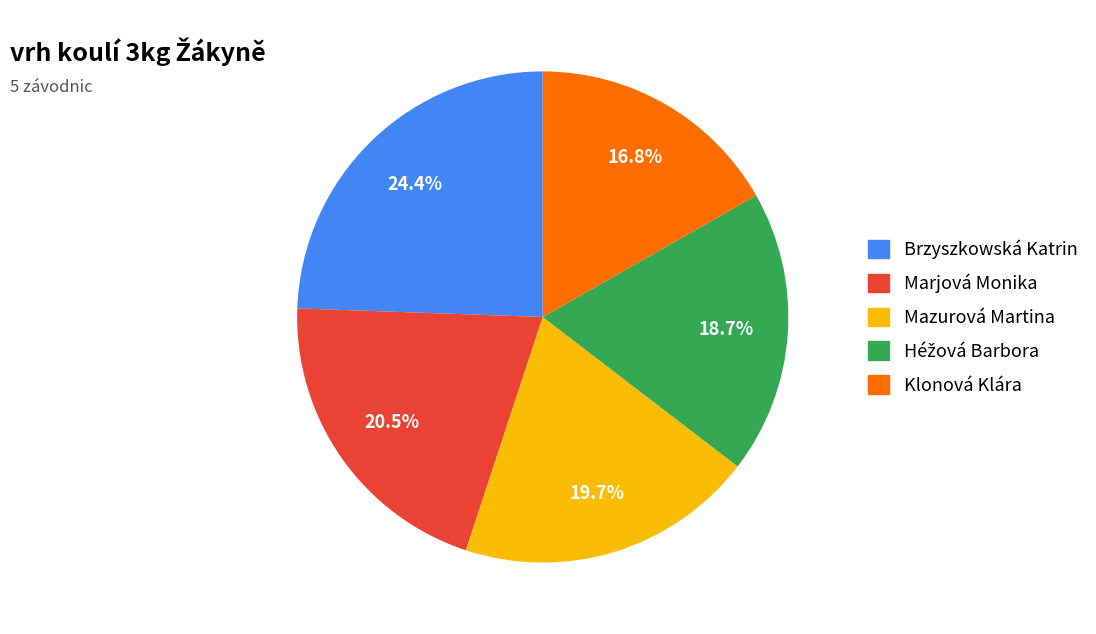

What percentage is the Brzyszkowská Katrin slice, to the nearest percent?

24%